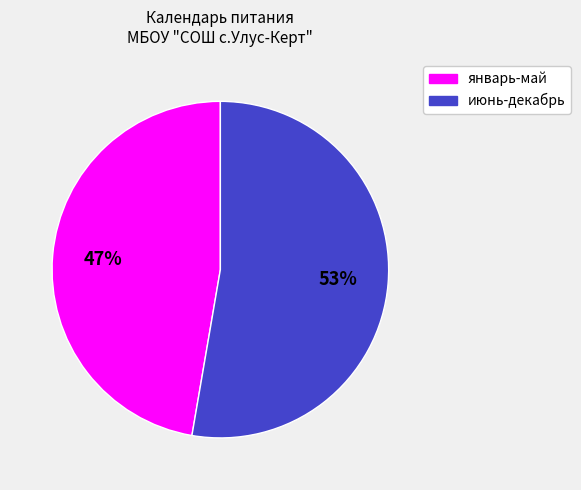

To the nearest percent, what is the average slice percentage?

50%